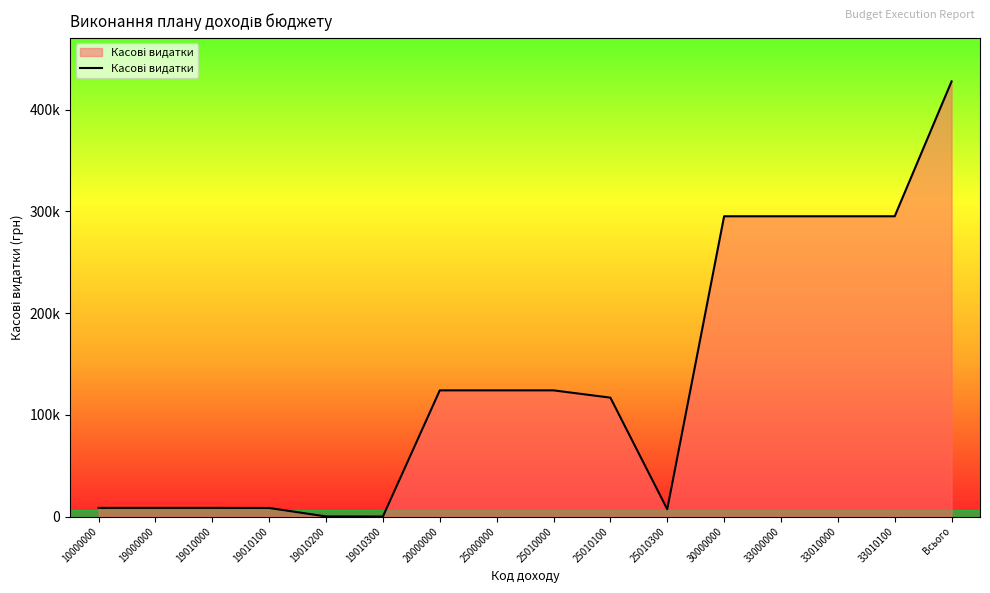

Reading left to right, transcribe all the data shown in this chart.

8514.8	8514.8	8514.8	8409.0	104.3	1.5	124098.3	124098.3	124098.3	116927.8	7170.5	295310.5	295310.5	295310.5	295310.5	427923.5